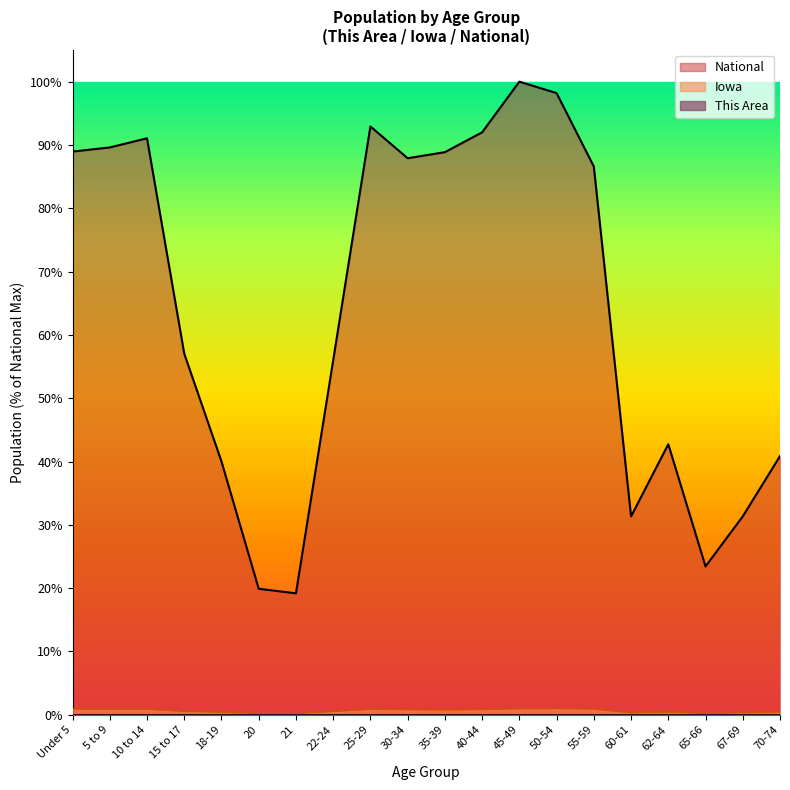

What is the difference between the maximum and minimum values in the Iowa series?

0.8